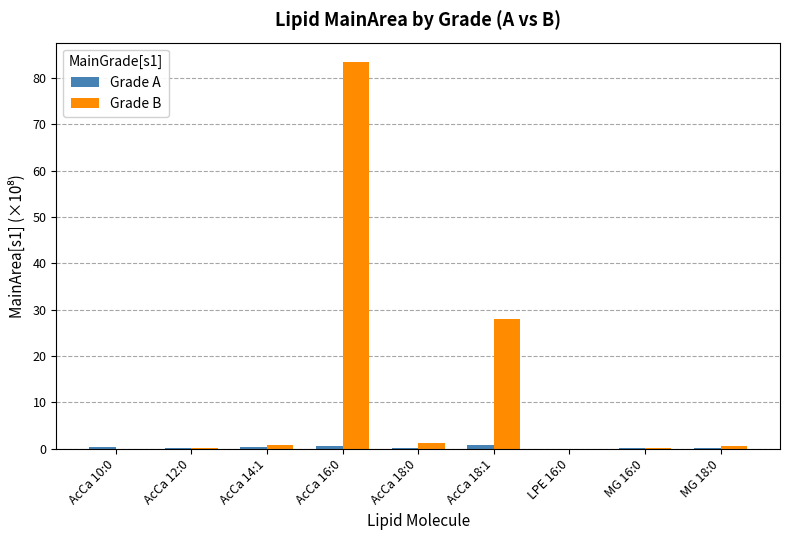

How many groups of bars are there?

9